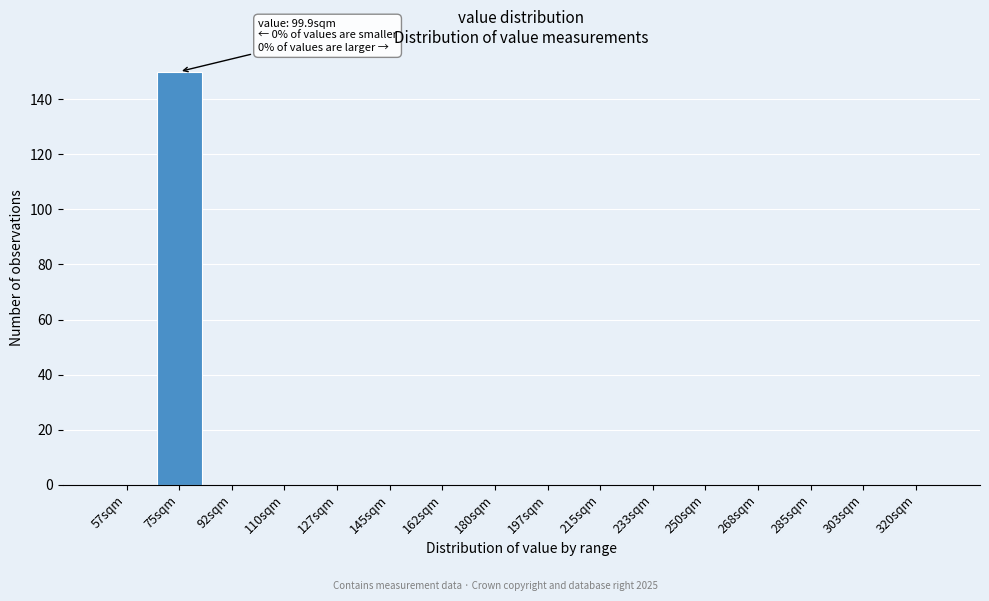

Reading right to left, list all the values displayed in this chart.

320sqm=0	303sqm=0	285sqm=0	268sqm=0	250sqm=0	233sqm=0	215sqm=0	197sqm=0	180sqm=0	162sqm=0	145sqm=0	127sqm=0	110sqm=0	92sqm=0	75sqm=150	57sqm=0